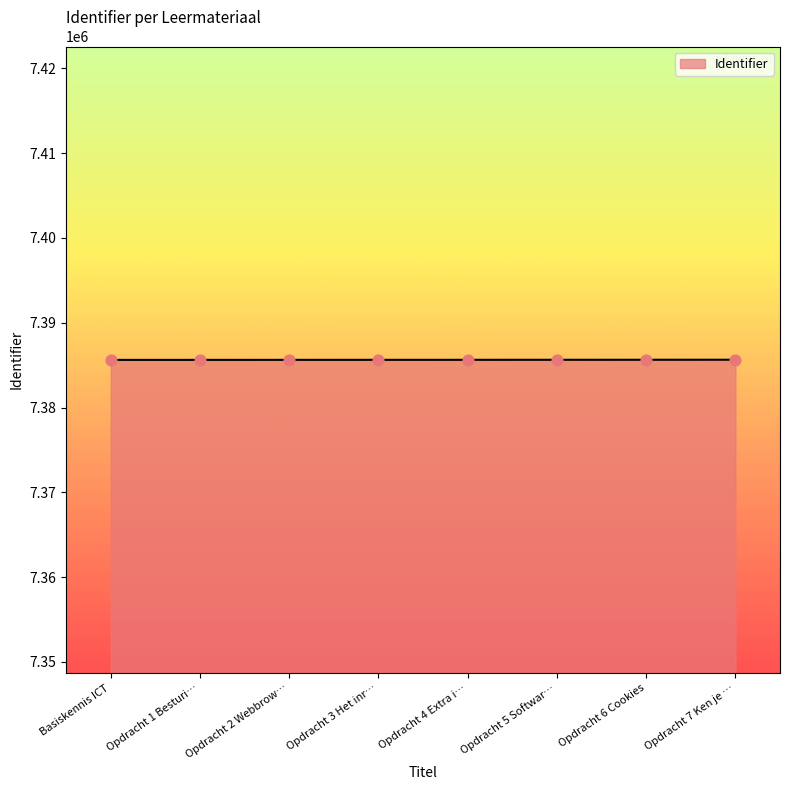

Approximately how many times larger is the value at Opdracht 2 Webbrow… compared to Opdracht 5 Softwar…?

1.0